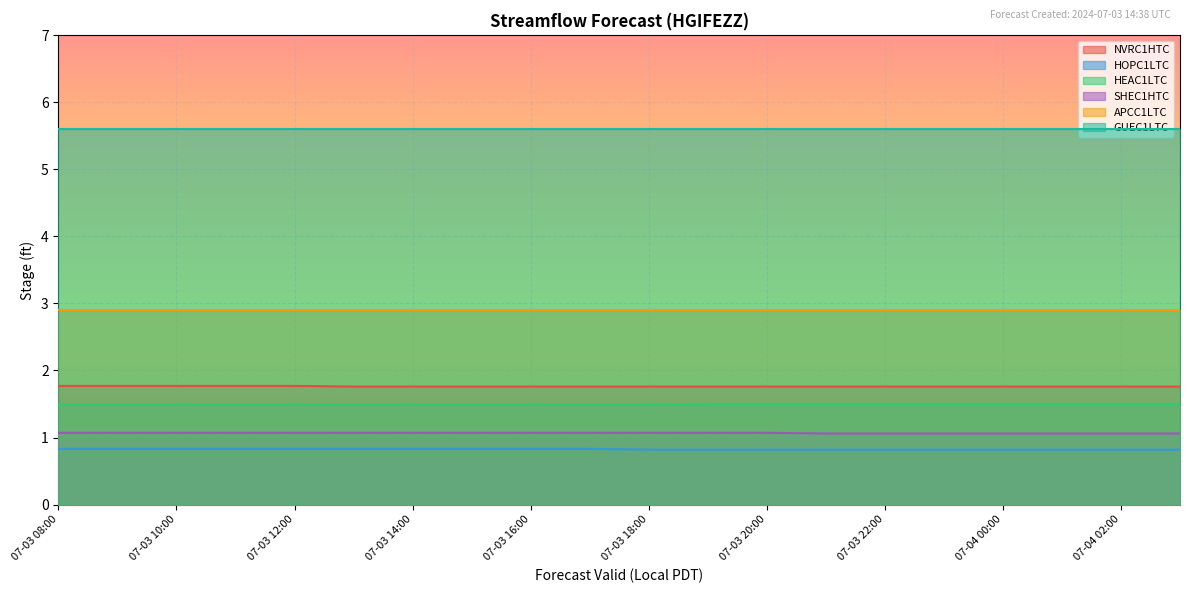

True or false: SHEC1HTC has more than 0 points higher than both neighbors.

False